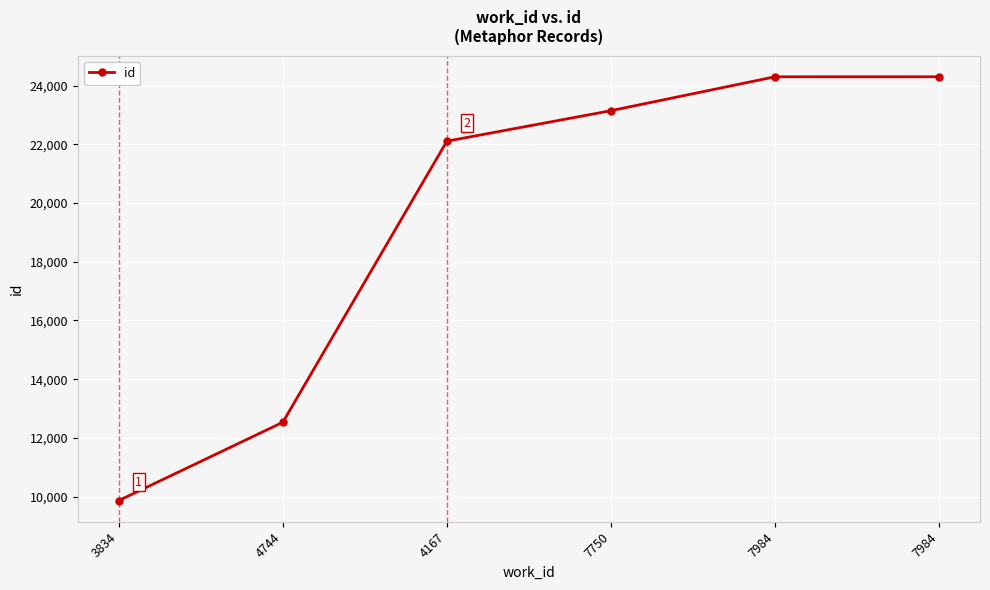

Reading left to right, what are all the values shown in this chart?

3834=9866	4744=12532	4167=22106	7750=23145	7984=24300	7984=24301